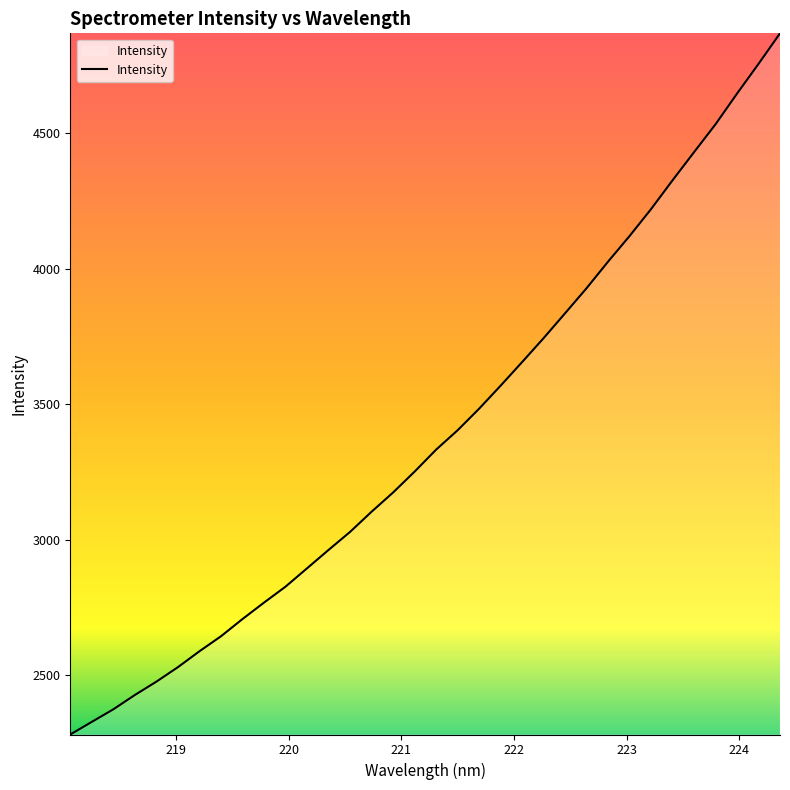

What is the maximum value shown in the chart?

4868.7